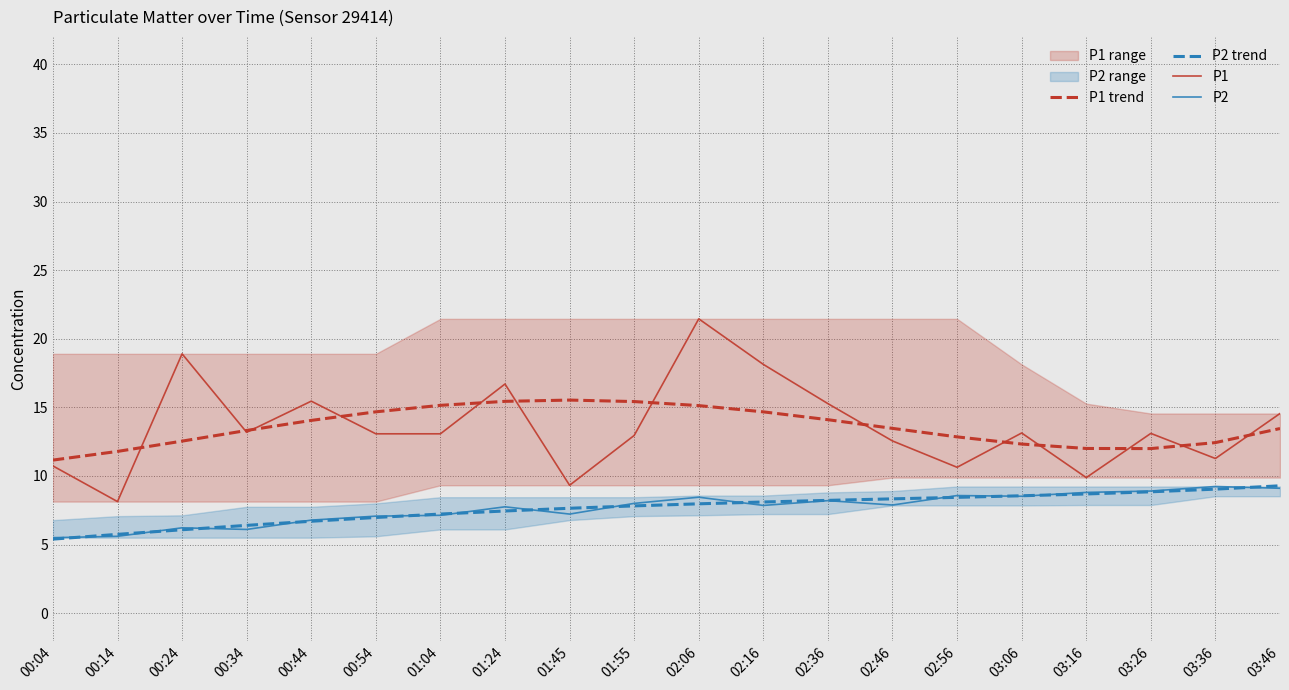

At which category does P1 reach its first local valley?

00:14